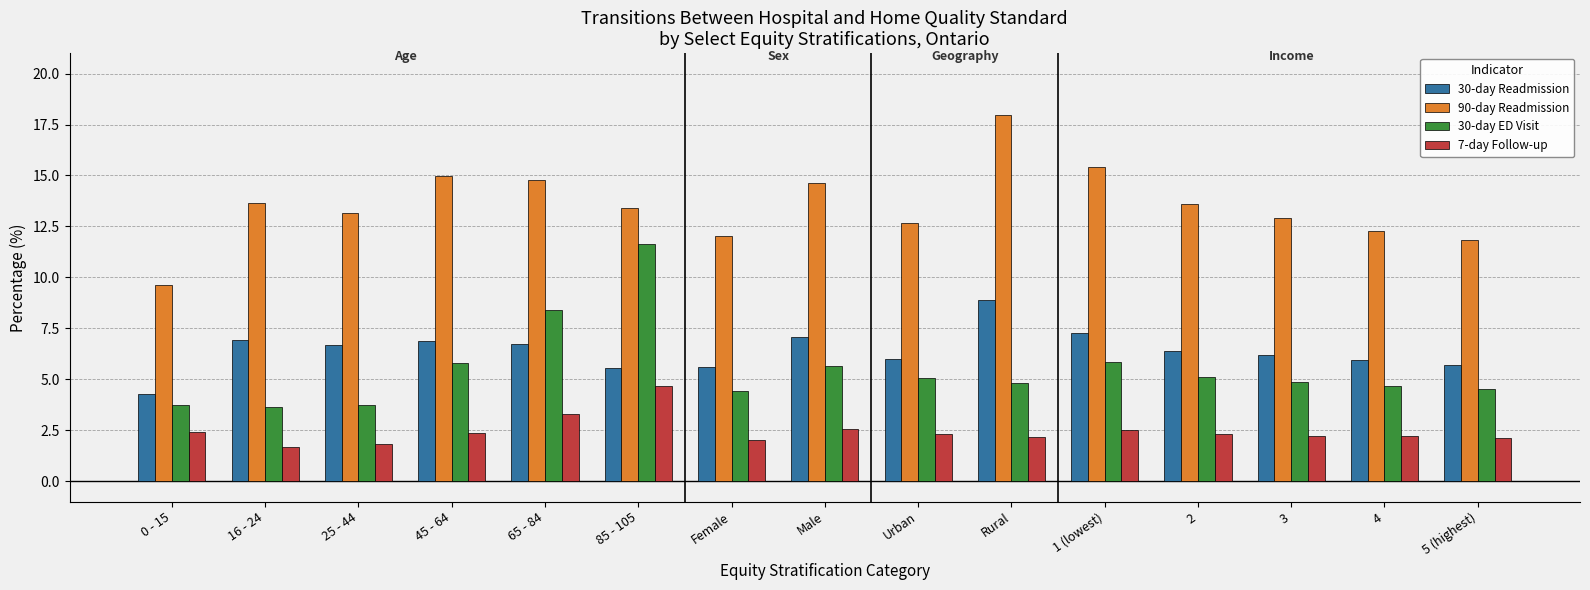

Is it true that 7-day Follow-up equals 2.2 at 3?

True